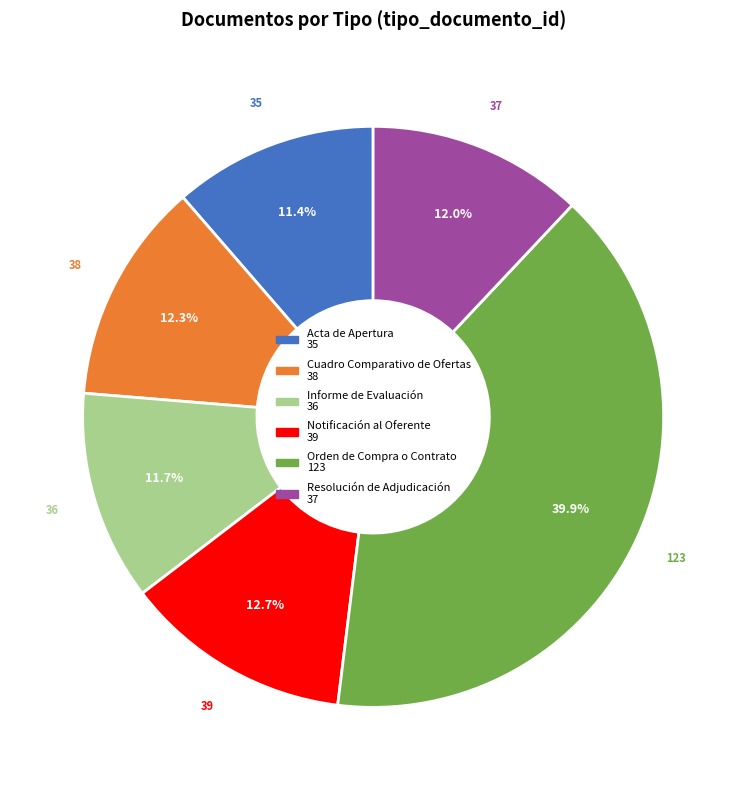

What is the total percentage of Resolución de Adjudicación and Notificación al Oferente?

24.7%